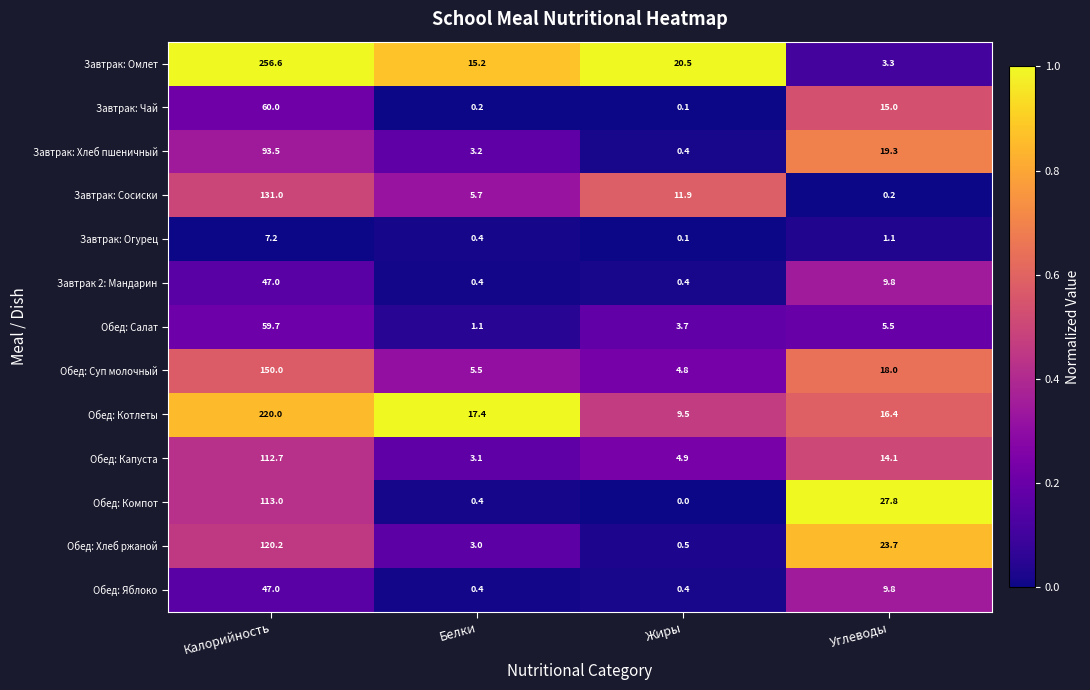

Is it true that Обед: Хлеб ржаной equals 0.5 at Жиры?

True